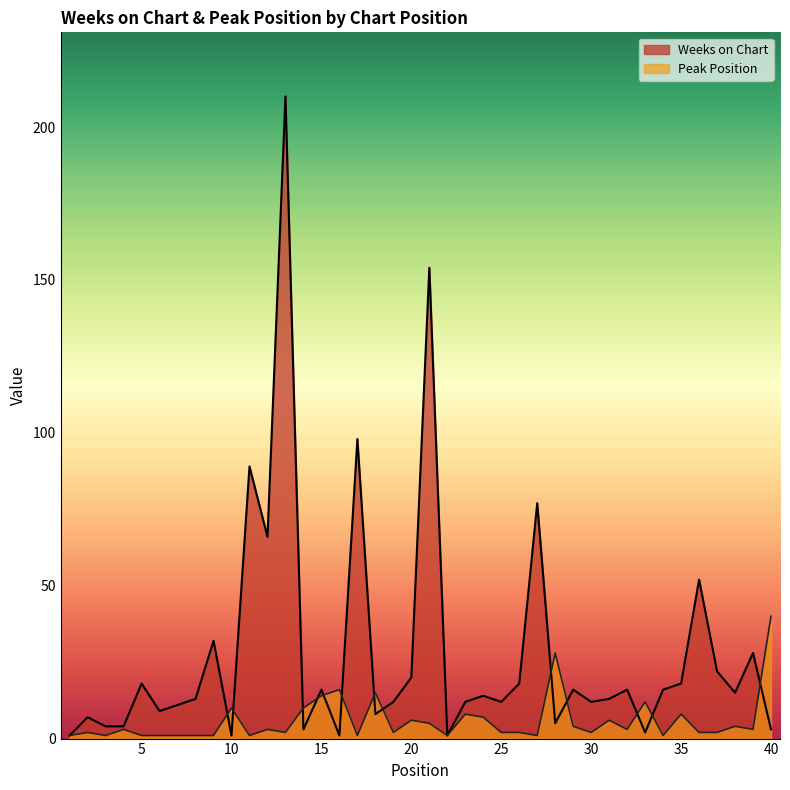

List the labels in order of Weeks on Chart value, largest first.

13, 21, 17, 11, 27, 12, 36, 9, 39, 37, 20, 5, 26, 35, 15, 29, 32, 34, 38, 24, 8, 31, 19, 23, 25, 30, 7, 6, 18, 2, 28, 3, 4, 14, 40, 33, 1, 10, 16, 22